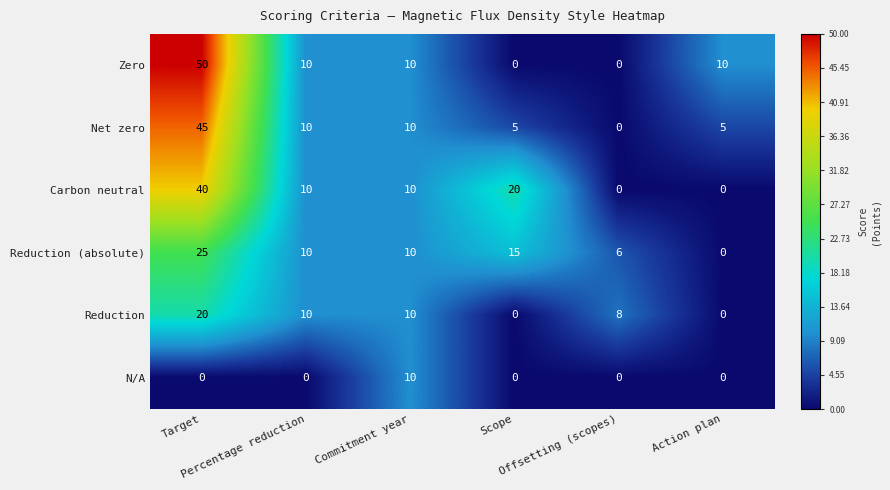

What is the greatest value displayed?

50